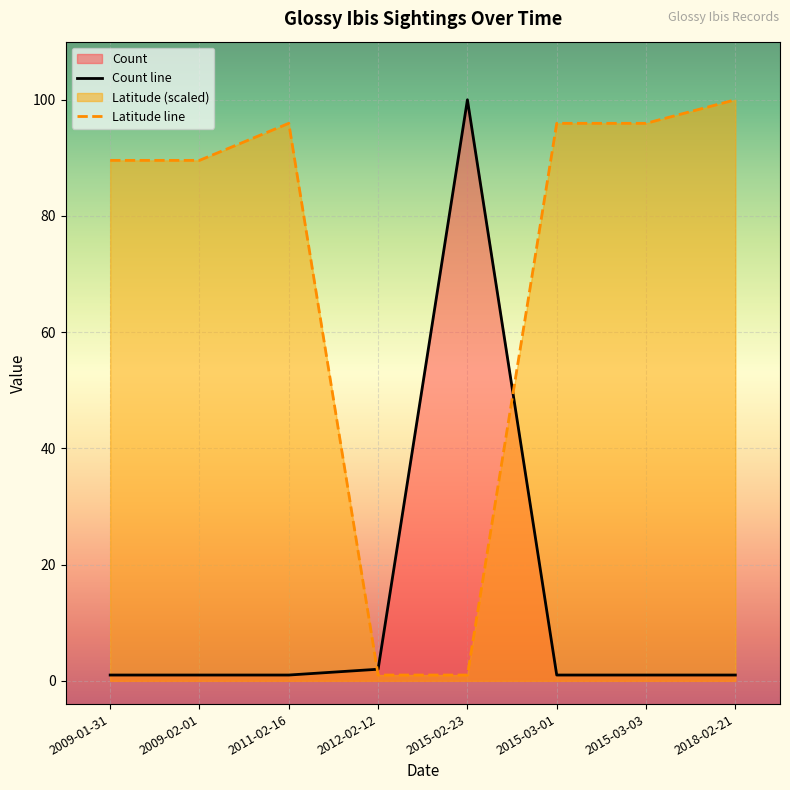

True or false: Latitude and Count intersect in this chart.

True